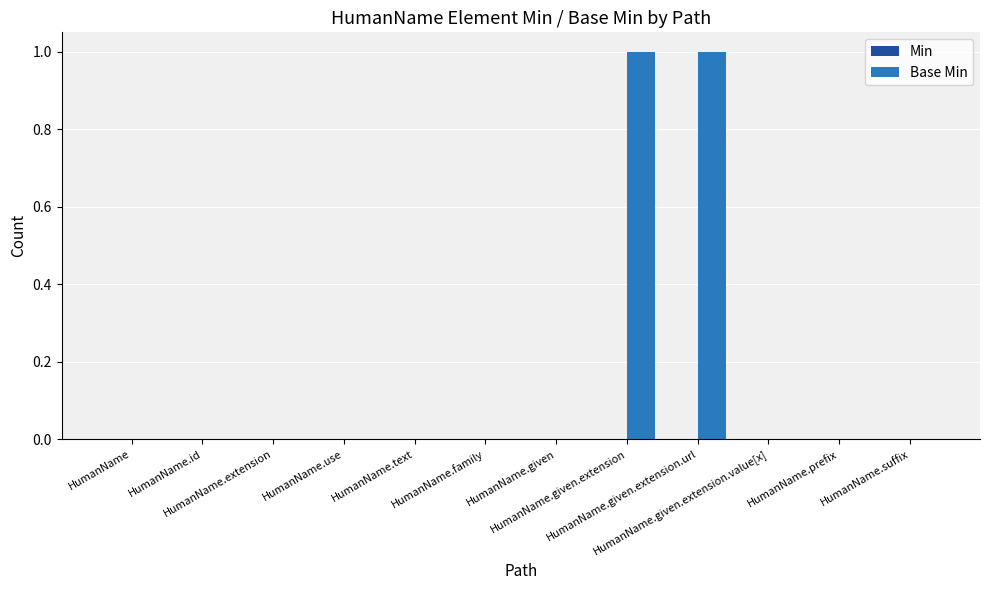

How many series are shown in this chart?

1